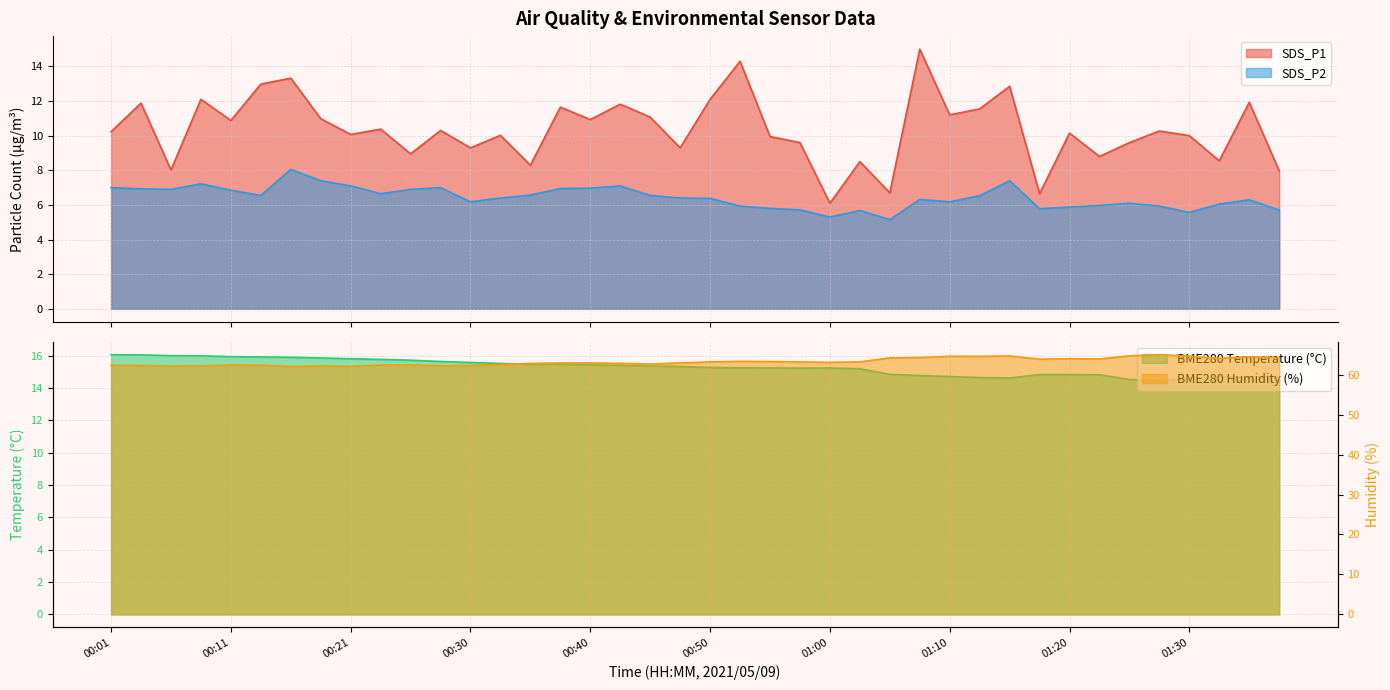

What is the highest value of the SDS_P1 series?

15.0